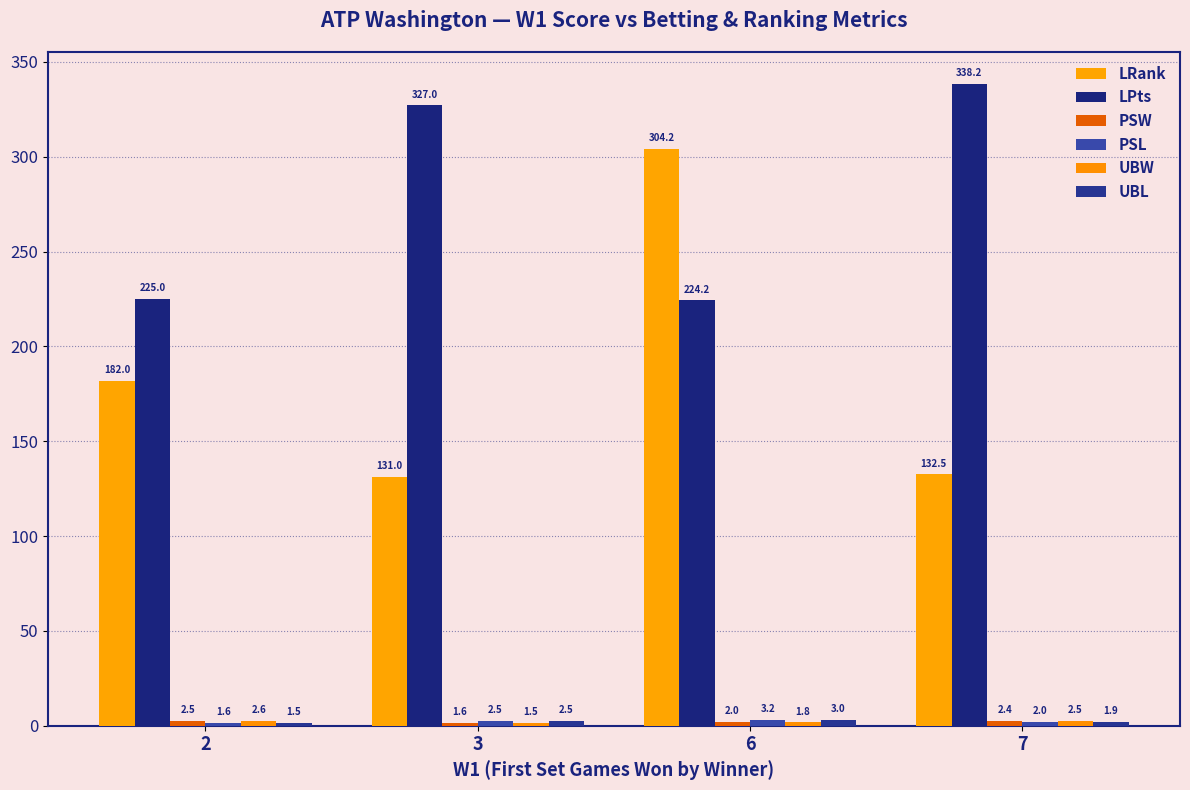

Is it true that PSW equals 1.4 at 2?

False